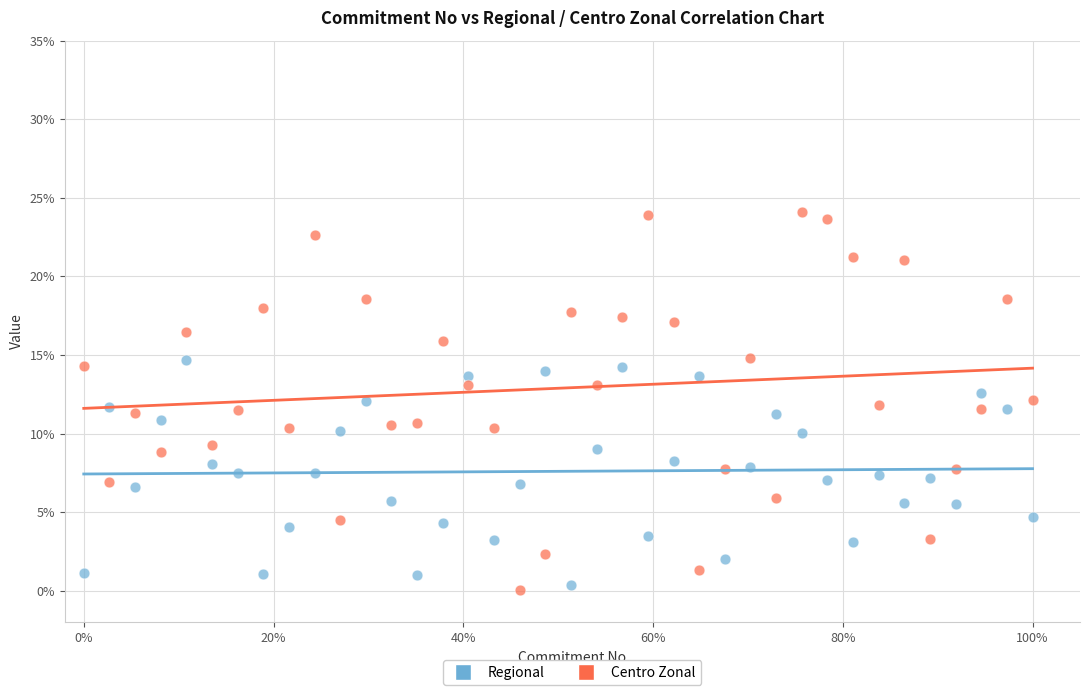

What are all the series names shown in the legend?

Regional, Centro Zonal